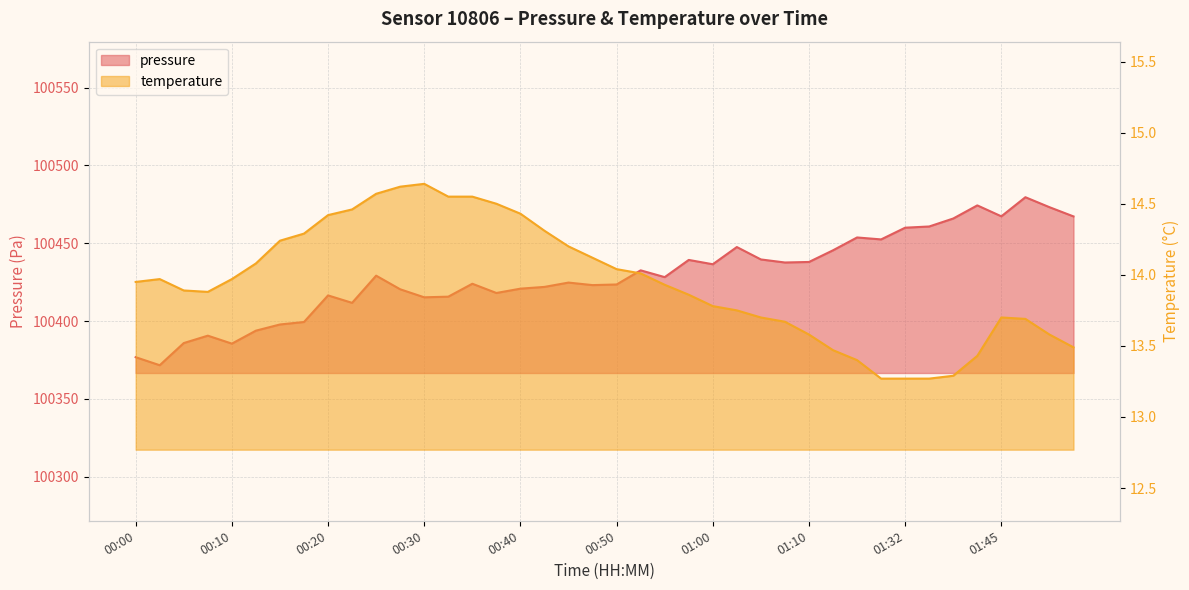

Is the value of temperature at 00:55 greater than the value of pressure at 00:23?

No